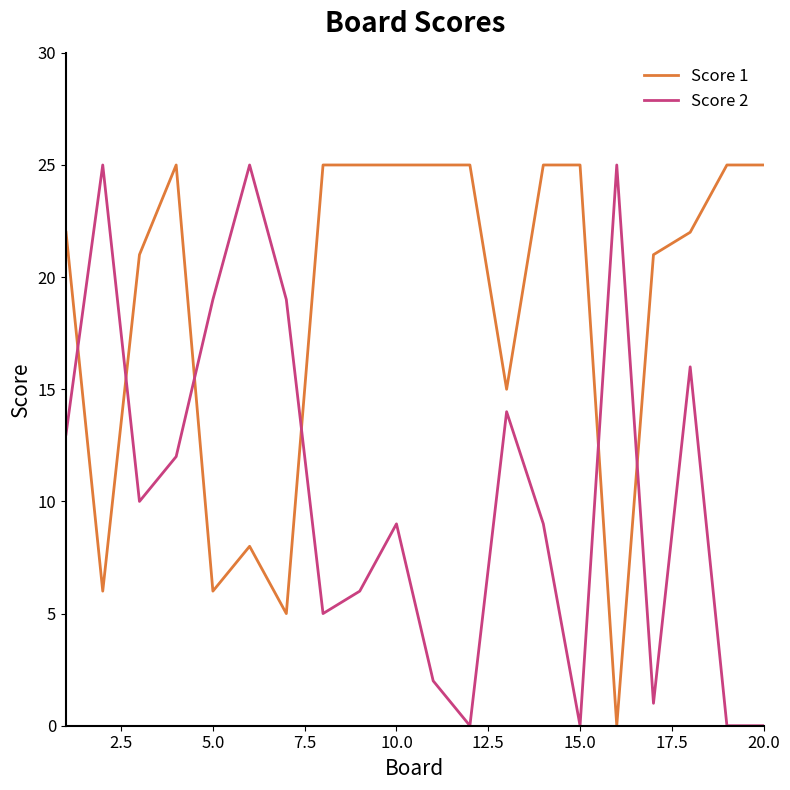

After their last crossing, which series has the higher values: Score 2 or Score 1?

Score 1